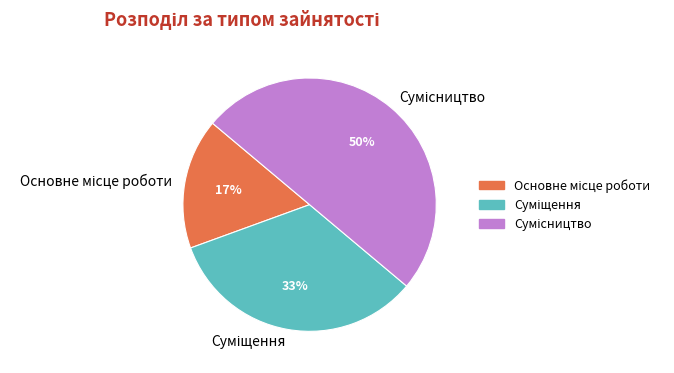

Count the number of slices in the pie.

3